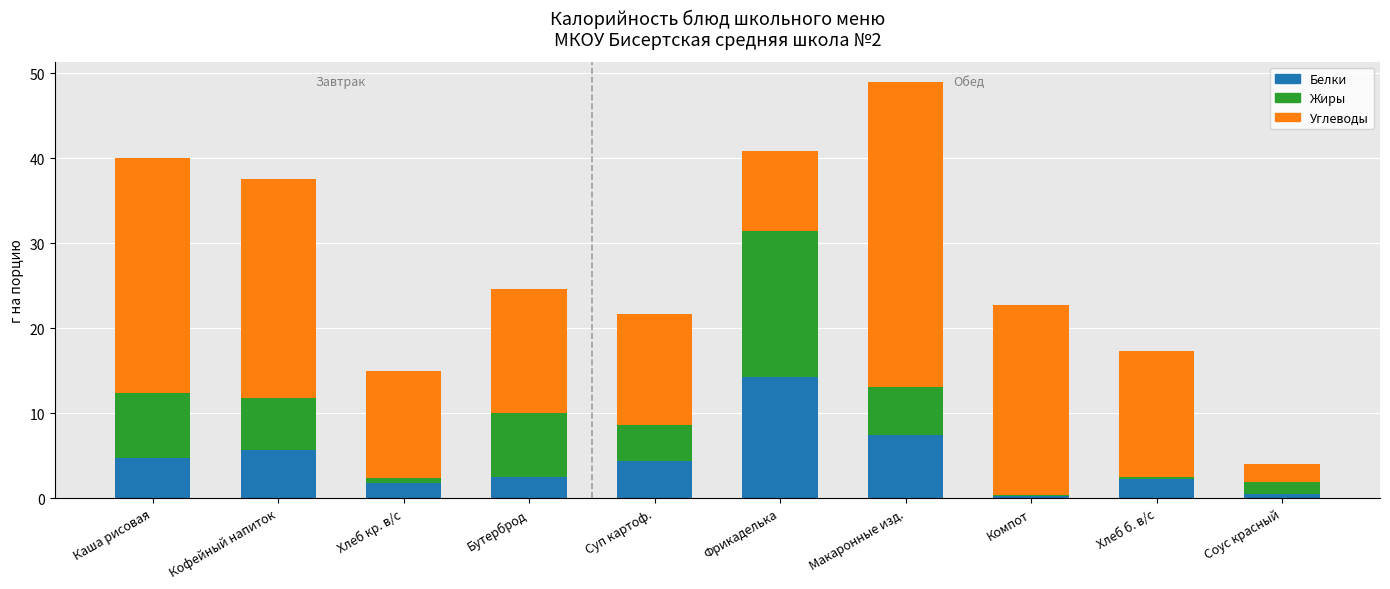

At which label does Белки reach its peak?

Фрикаделька